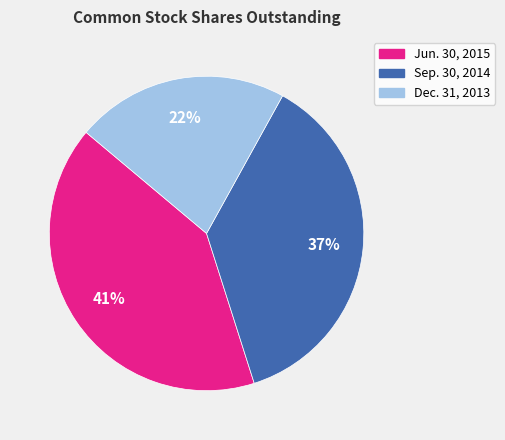

Is it true that Dec. 31, 2013 is 22% of the pie?

True